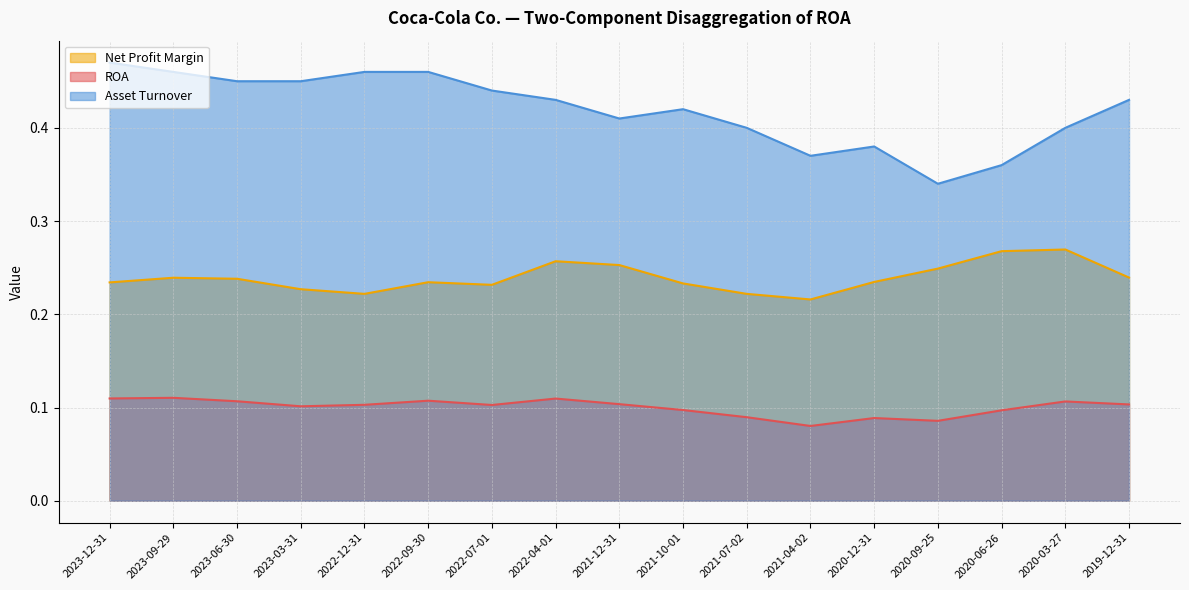

How many categories are shown in the chart?

17